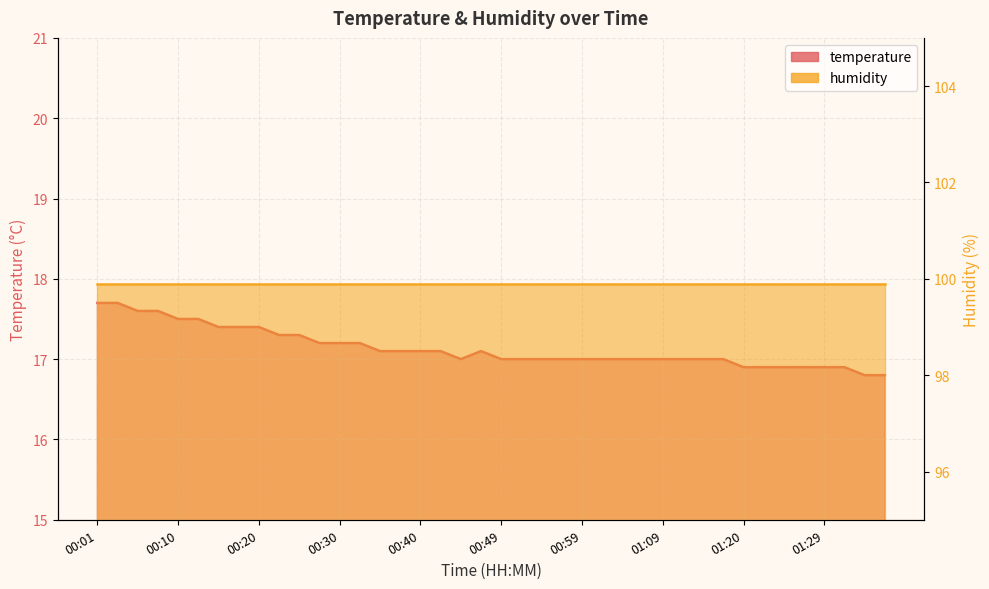

The chart shows a value of 30.8 at 00:18. True or false?

False